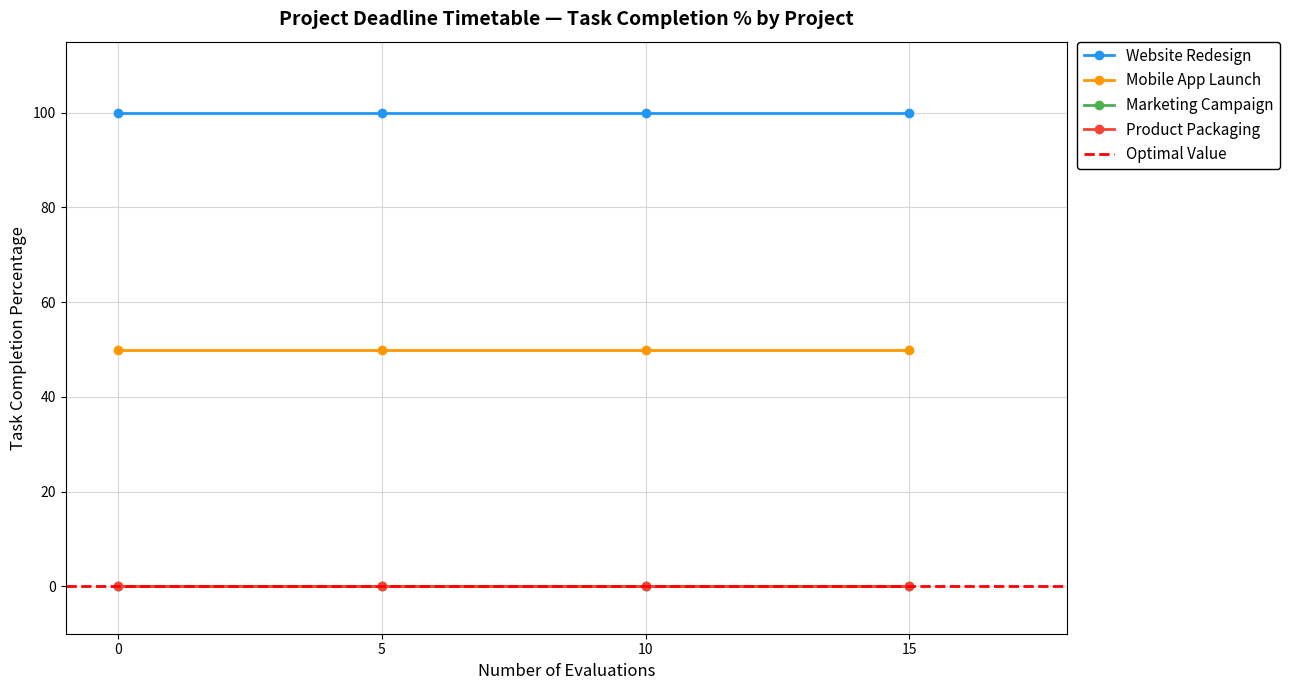

What is the total value across all series at 0?

150